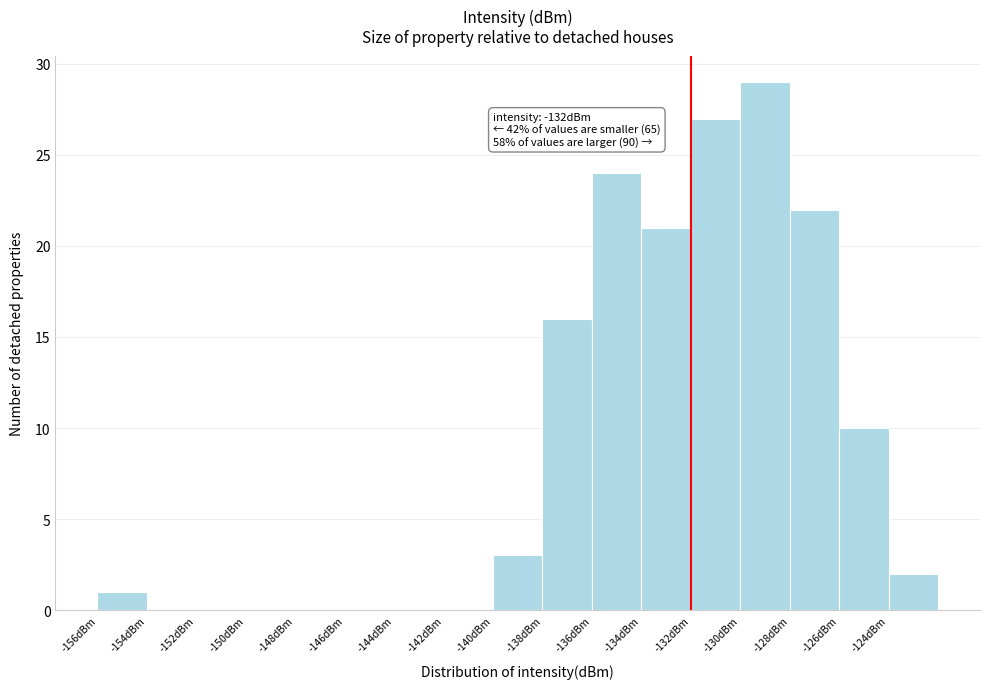

Which range on the x-axis has the tallest bar?

-130 to -128